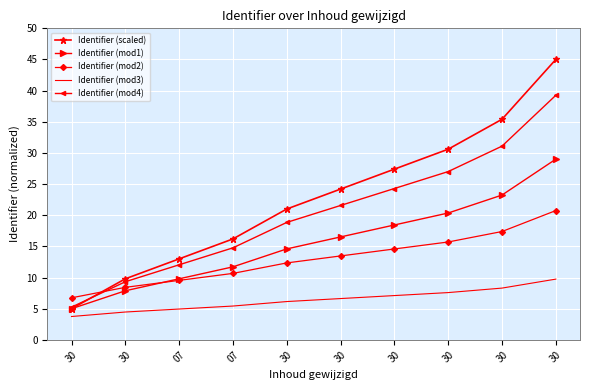

Is the value of Identifier (mod1) at 07 greater than the value of Identifier (scaled) at 07?

No